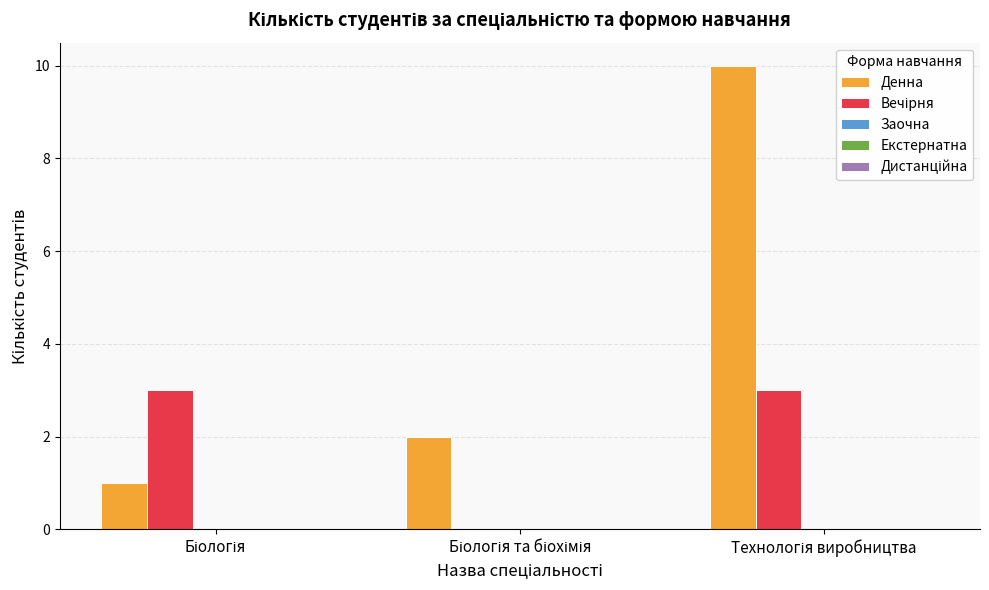

Which series has the largest total across all categories?

Денна